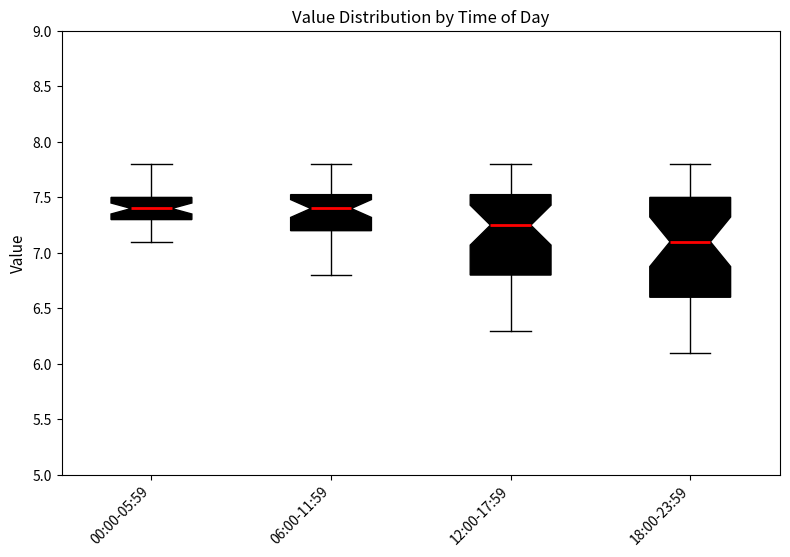

Comparing the boxes themselves (not the whiskers), which one is the tallest?

18:00-23:59